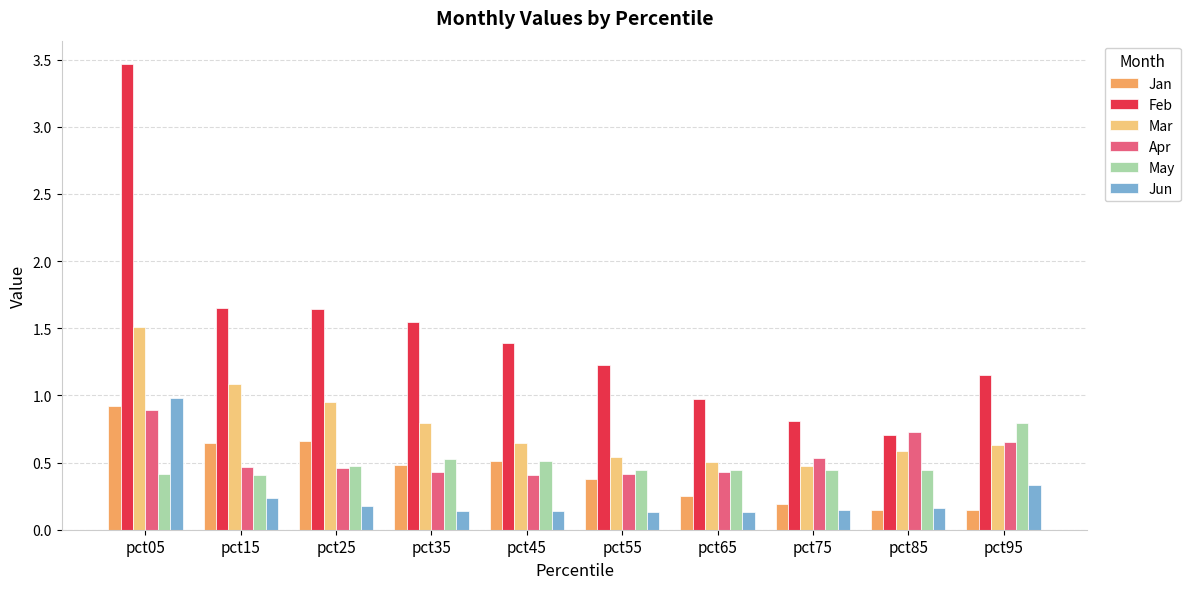

What is the sum of the Mar values at pct35 and pct65?

1.3